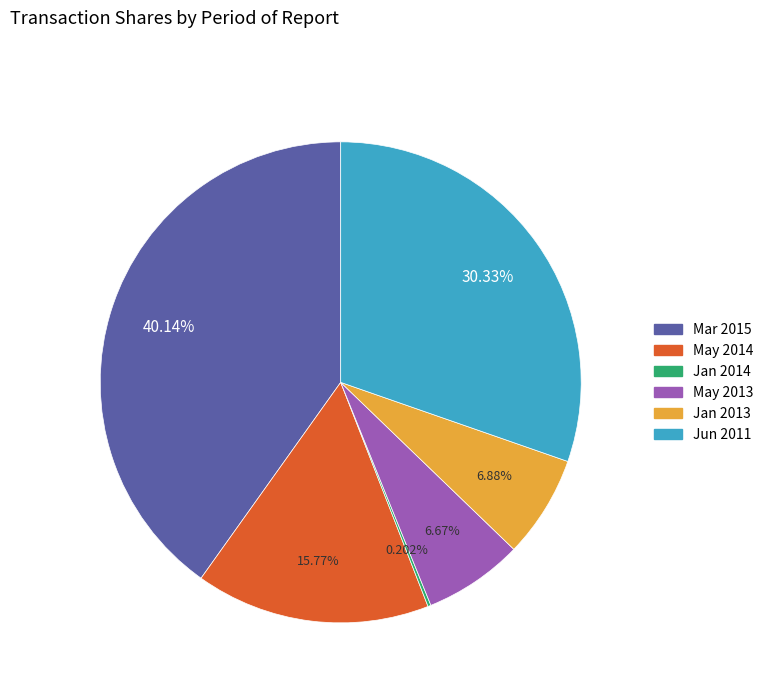

Is there any slice that represents more than half of the pie?

No